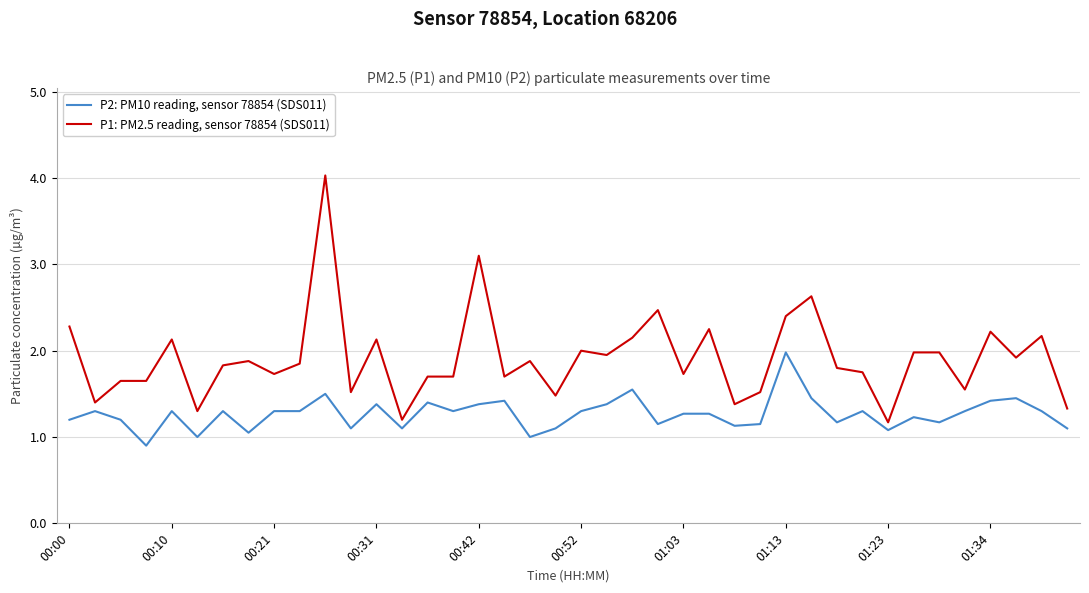

What is the minimum value for P1: PM2.5 reading, sensor 78854 (SDS011)?

1.2